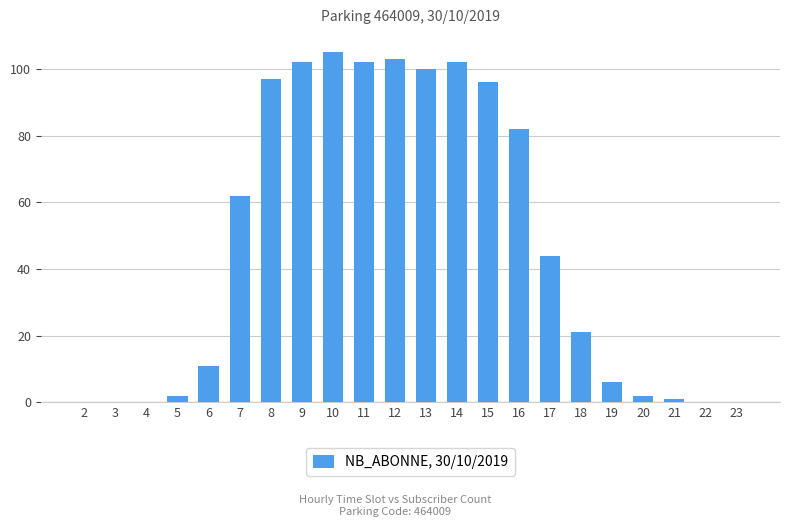

Which has a higher value, 16 or 2?

16